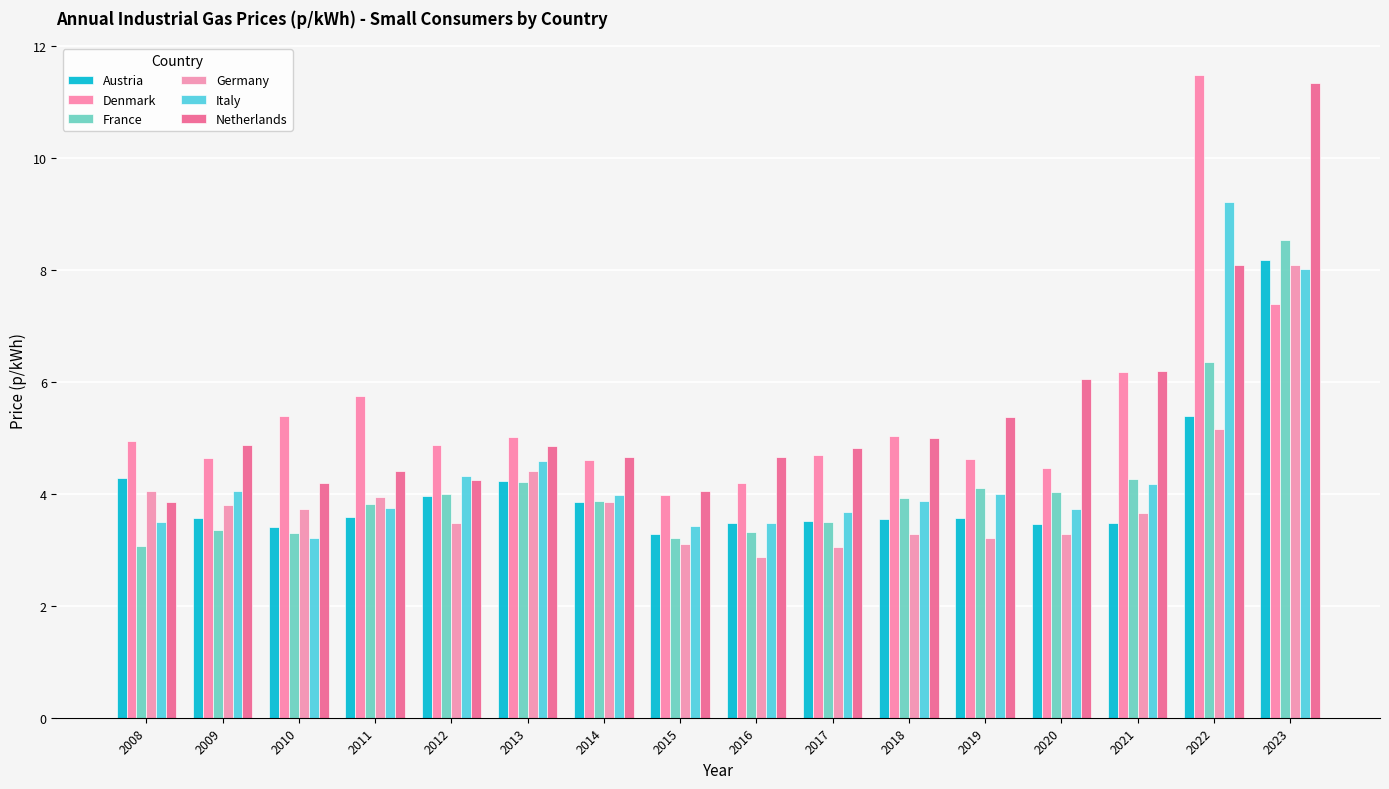

What is the difference between the Italy values at 2015 and 2010?

0.2